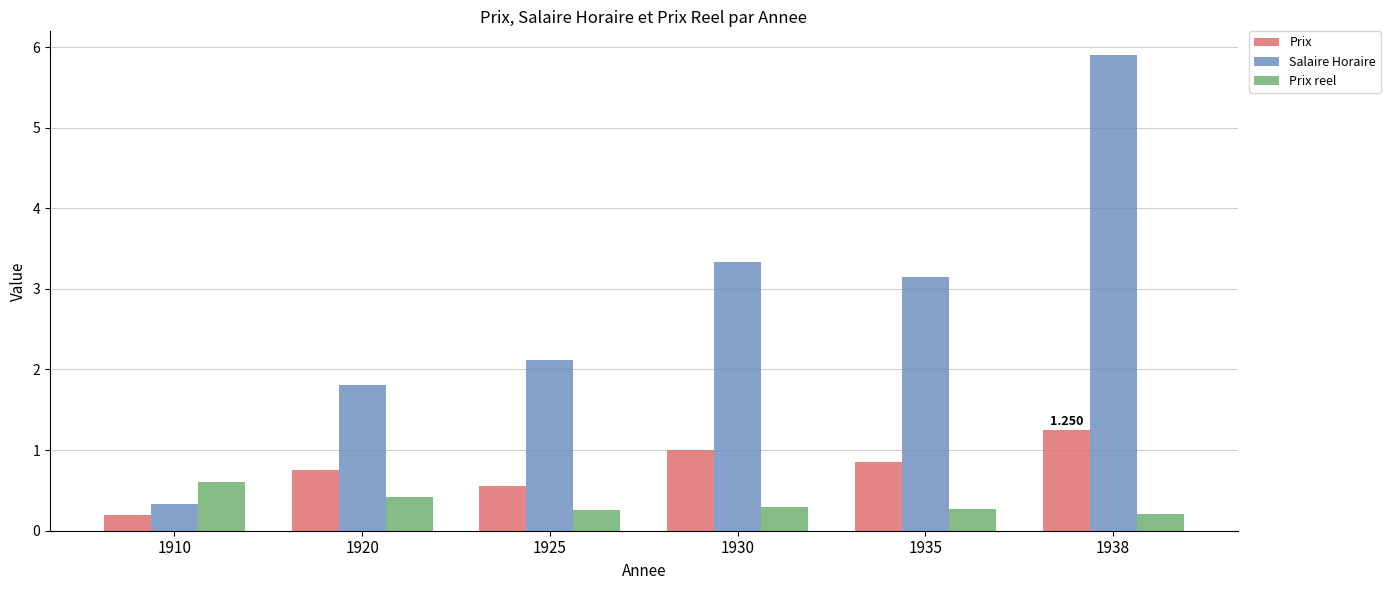

Which series has the widest spread of values?

Salaire Horaire